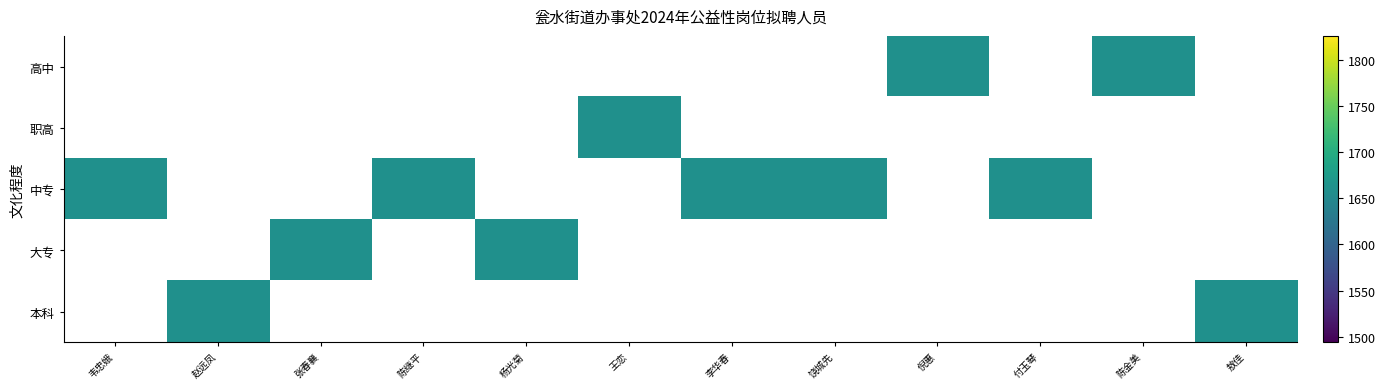

How many categories are shown in the chart?

12